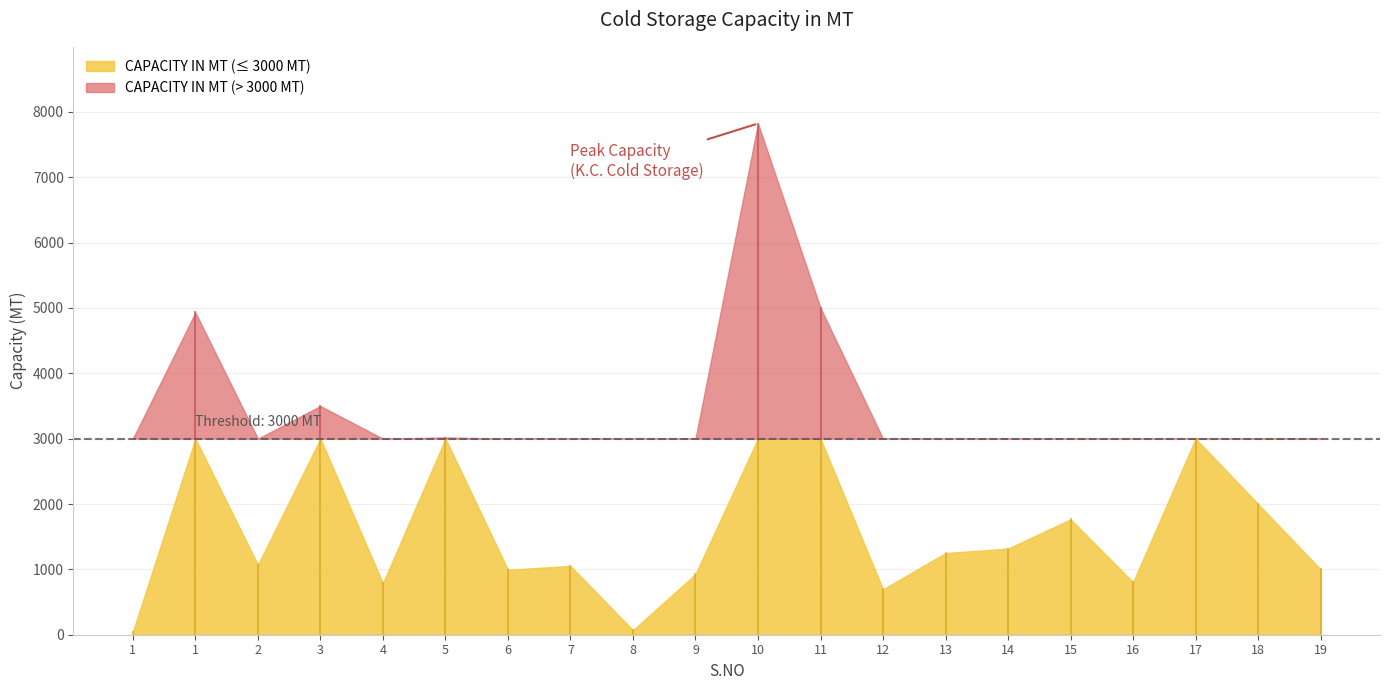

Approximately how many times larger is the value at 19 compared to 2?

0.9